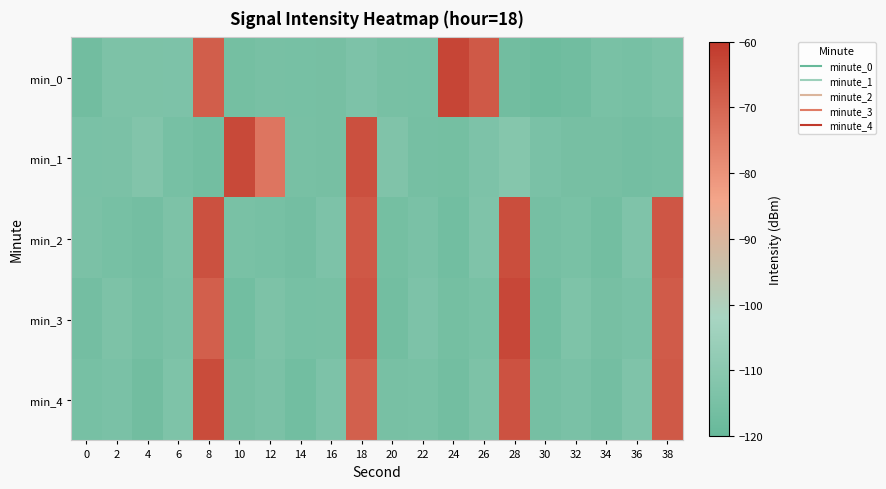

Reading left to right, extract all data points from this chart.

min_0: 0=-116.8	2=-113.7	4=-113.7	6=-113.6	8=-68.3	10=-115.9	12=-114.9	14=-115.2	16=-115.3	18=-113.7	20=-114.9	22=-115.3	24=-63.0	26=-67.5	28=-116.9	30=-117.7	32=-117.1	34=-114.7	36=-115.2	38=-114.1
min_1: 0=-114.5	2=-114.3	4=-112.3	6=-115.3	8=-116.3	10=-63.8	12=-73.5	14=-114.9	16=-115.5	18=-65.3	20=-112.9	22=-115.6	24=-115.9	26=-113.6	28=-111.5	30=-114.5	32=-115.5	34=-115.4	36=-116.2	38=-115.8
min_2: 0=-114.2	2=-115.1	4=-116.2	6=-113.8	8=-65.5	10=-114.7	12=-115.3	14=-116.1	16=-113.5	18=-67.2	20=-115.8	22=-114.4	24=-116.6	26=-113.2	28=-64.9	30=-115.6	32=-114.8	34=-116.4	36=-113.1	38=-66.7
min_3: 0=-116.1	2=-113.9	4=-115.7	6=-114.3	8=-68.6	10=-116.5	12=-113.7	14=-115.1	16=-114.9	18=-66.1	20=-116.3	22=-113.5	24=-115.9	26=-114.7	28=-63.4	30=-116.7	32=-113.3	34=-115.5	36=-114.5	38=-67.8
min_4: 0=-115.2	2=-114.6	4=-116.8	6=-113.4	8=-64.3	10=-115.4	12=-114.2	14=-116.6	16=-113.6	18=-68.9	20=-115.0	22=-114.8	24=-116.4	26=-113.8	28=-65.7	30=-115.6	32=-114.4	34=-116.2	36=-113.0	38=-67.4